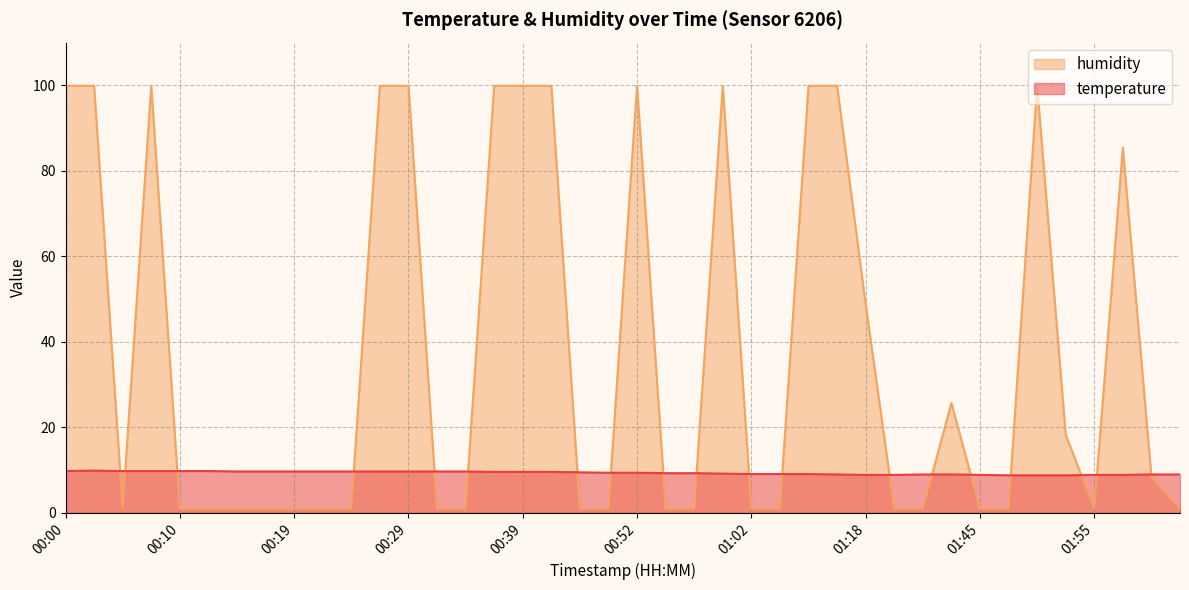

Where is temperature nearest to the value 9?

01:10